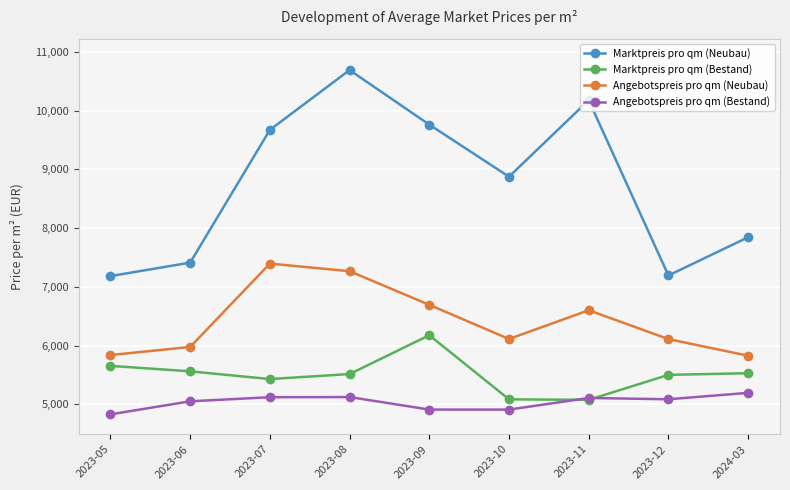

Which series has the largest range (max minus min)?

Marktpreis pro qm (Neubau)